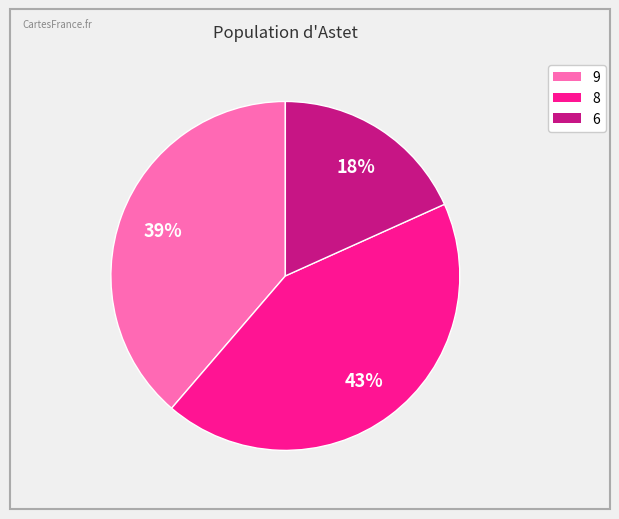

To the nearest percent, what is the difference between the largest and smallest slice percentages?

25%